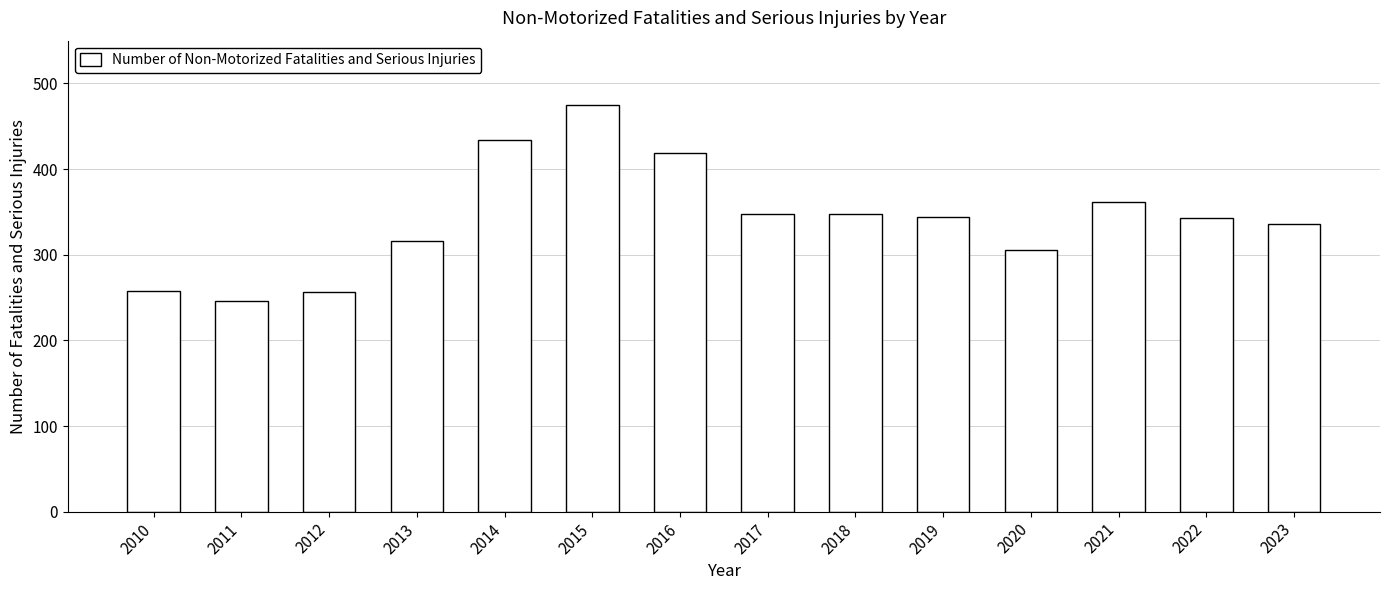

Count the number of data series in this chart.

1